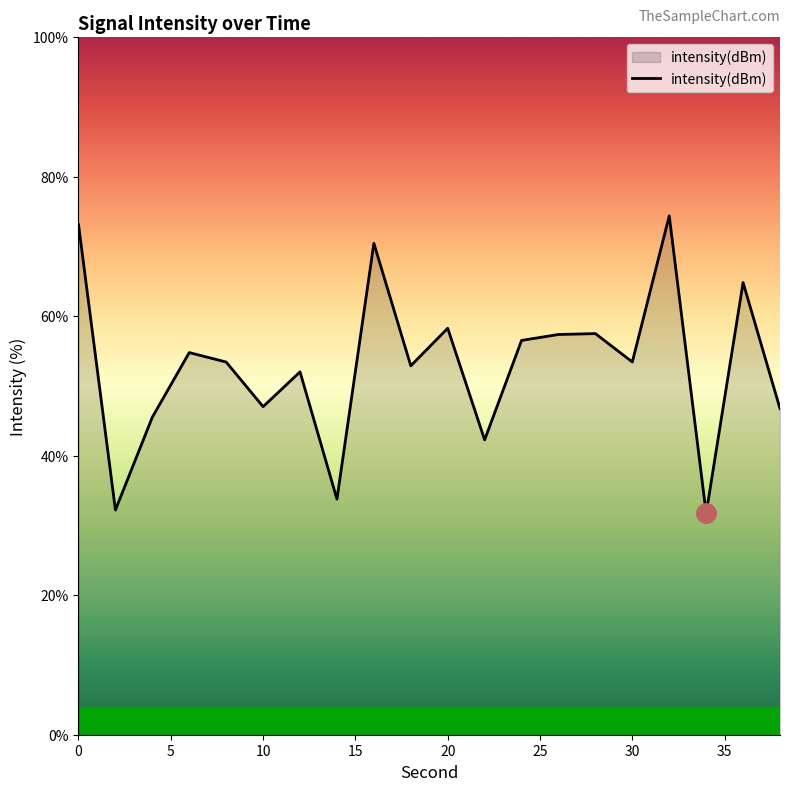

What is the smallest value displayed?

31.7